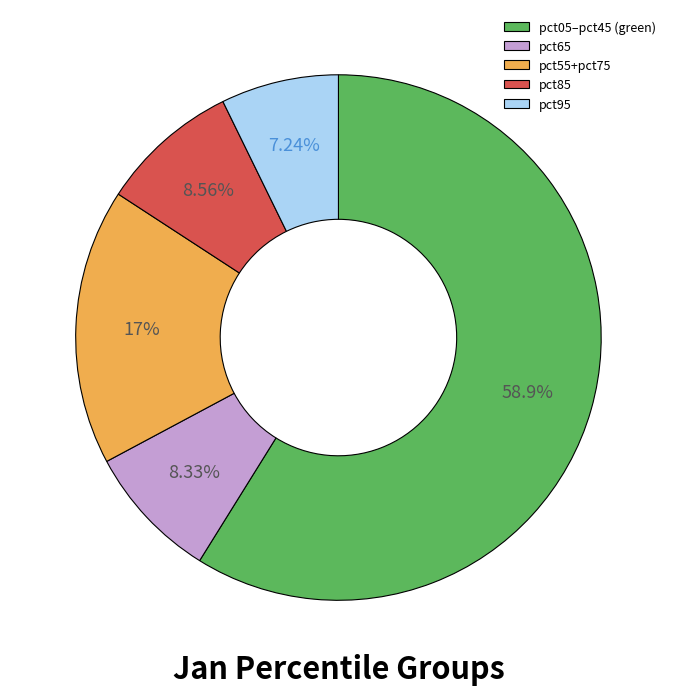

Is the sum of pct95 and pct05–pct45 (green) greater than half?

Yes